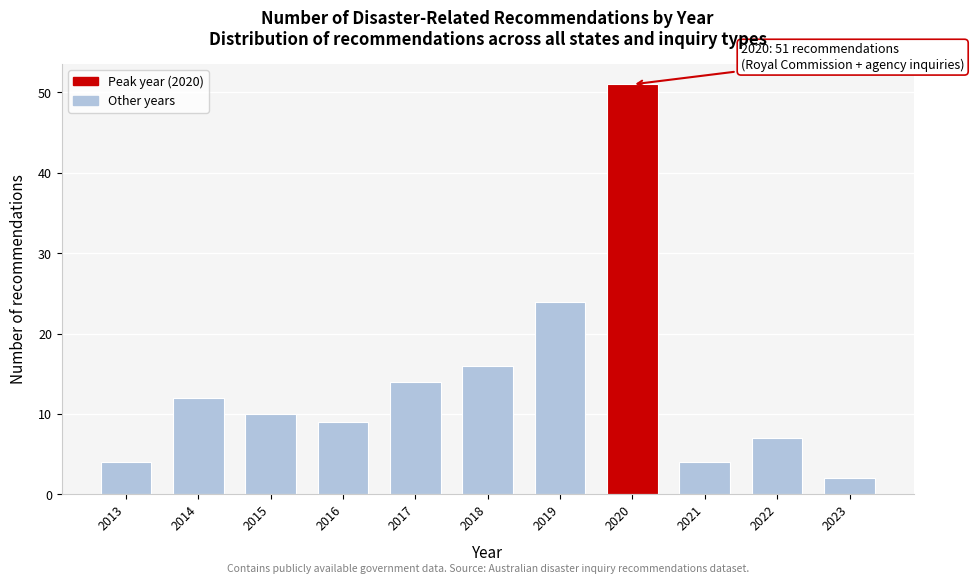

Reading left to right, transcribe all the data shown in this chart.

4	12	10	9	14	16	24	51	4	7	2